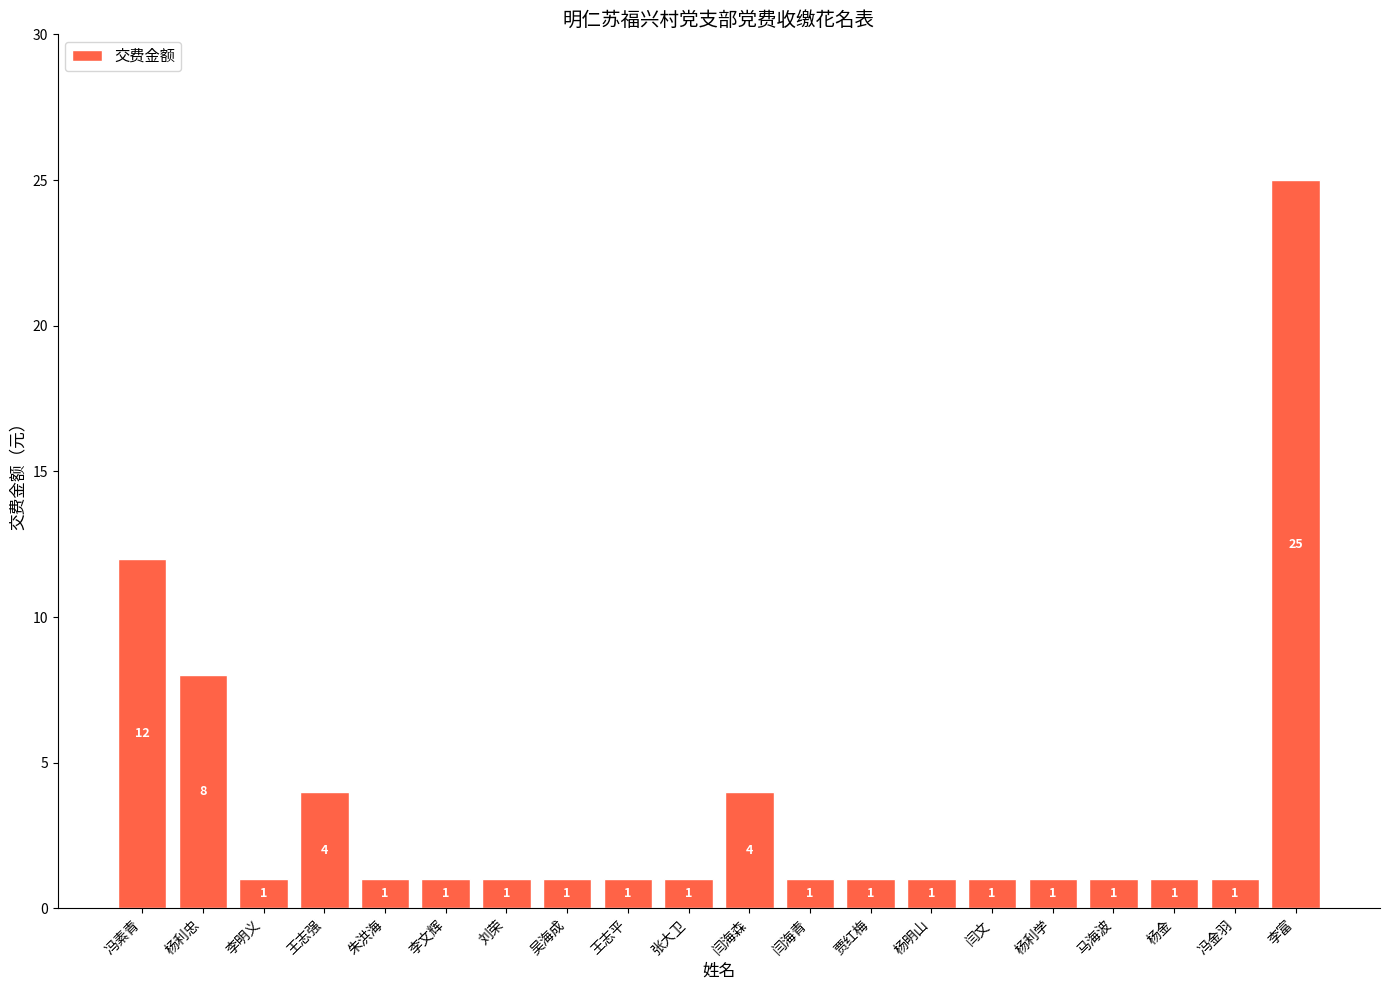

The chart shows a value of 1 at 朱洪海. True or false?

True